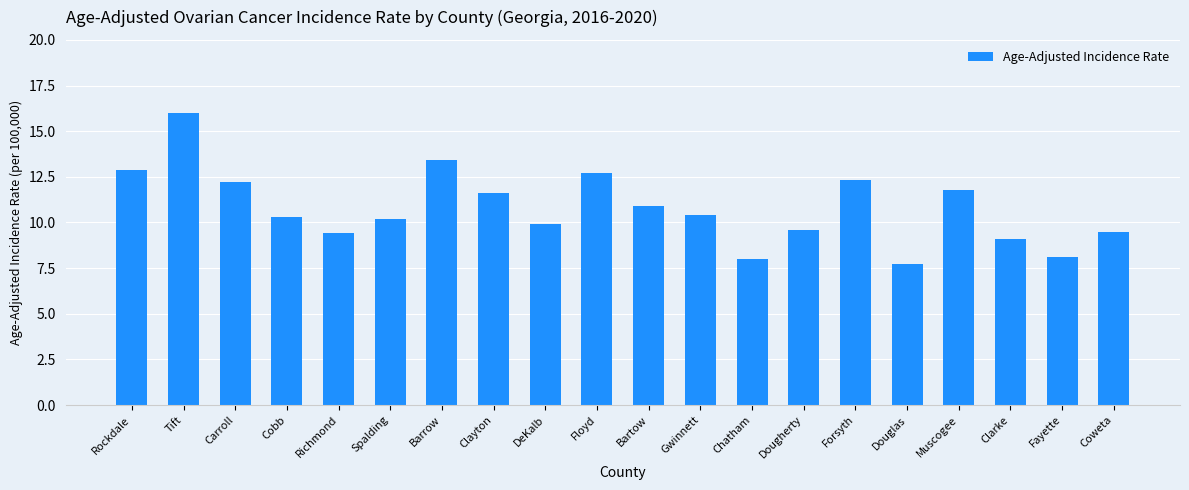

How many data points does each series have?

20